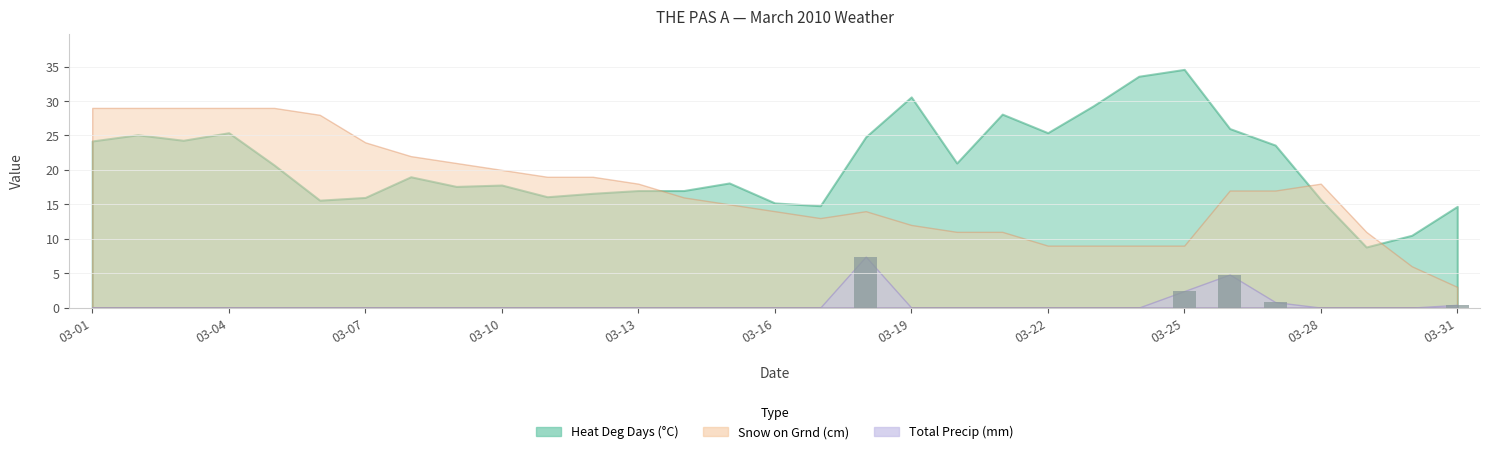

What is the greatest value displayed?

7.4